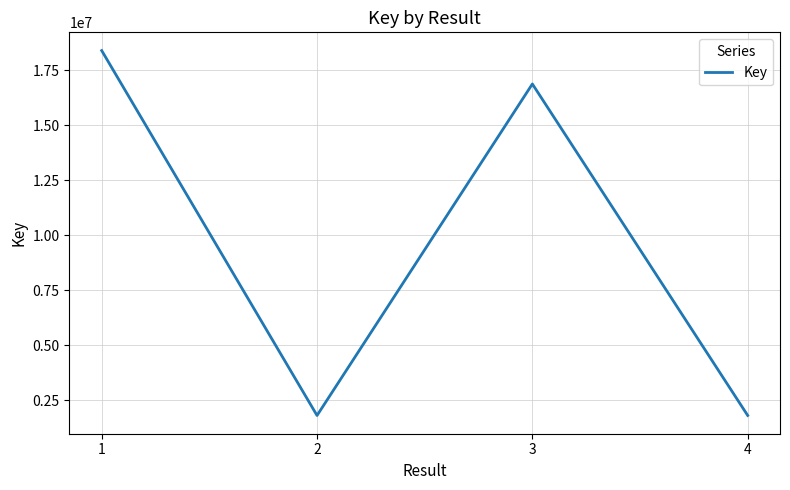

What is the minimum value shown in the chart?

1804618